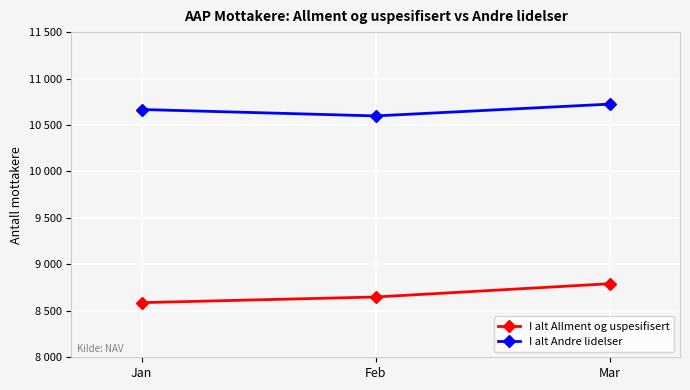

The value of I alt Andre lidelser at Jan is 10667. True or false?

True